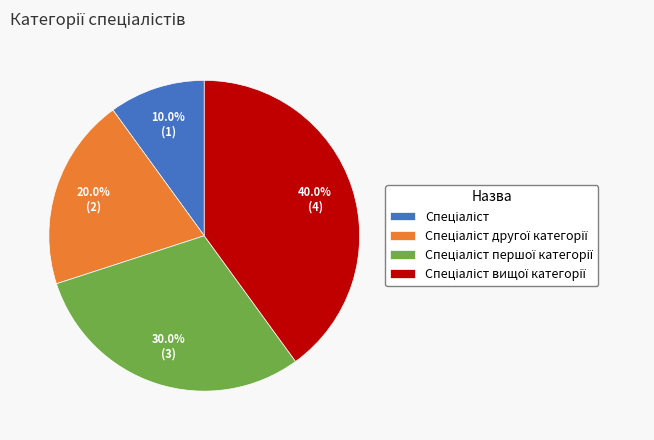

How many slices are in this pie chart?

4